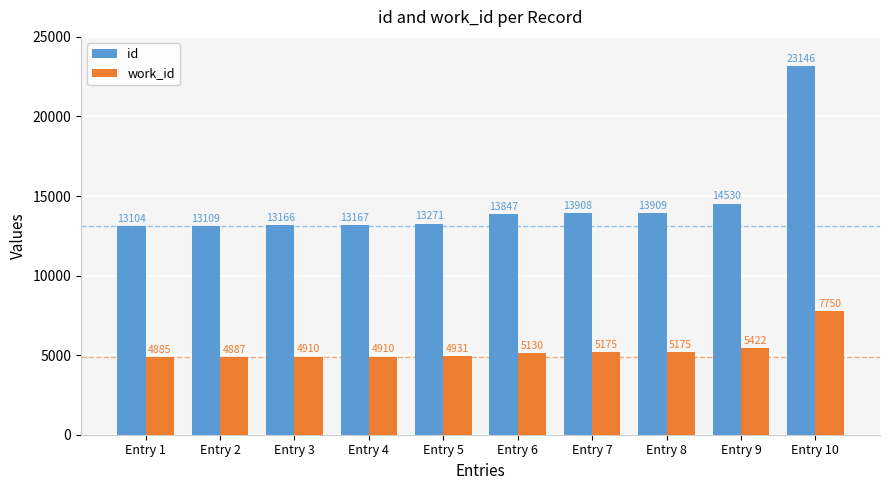

True or false: work_id has a value of 4910 at Entry 4.

True